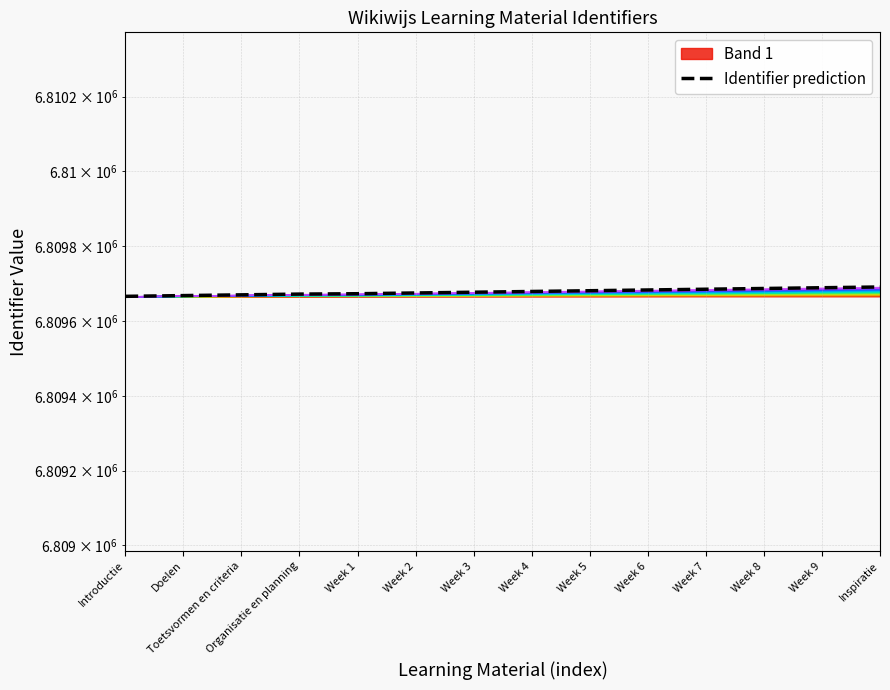

What is the label of the 5th point from the left?

Week 1